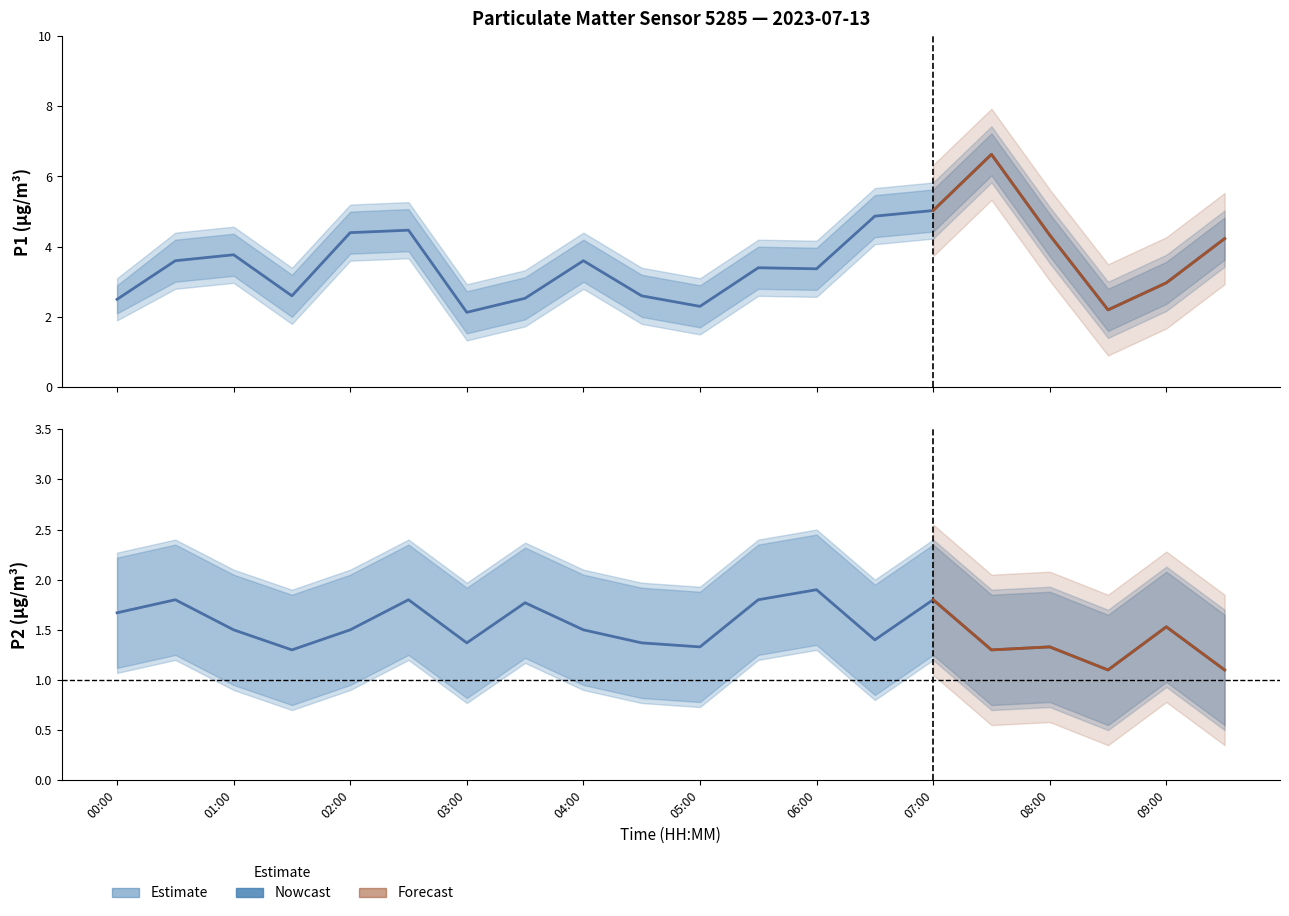

What position from the right is 04:00?

12